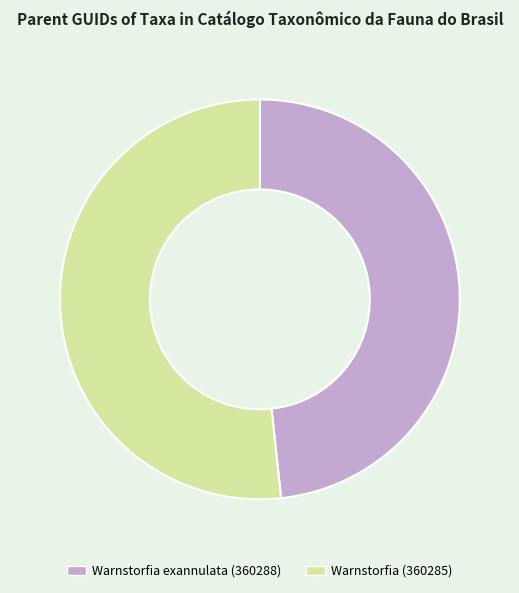

The Warnstorfia exannulata (360288) slice represents 48% of the pie. True or false?

True